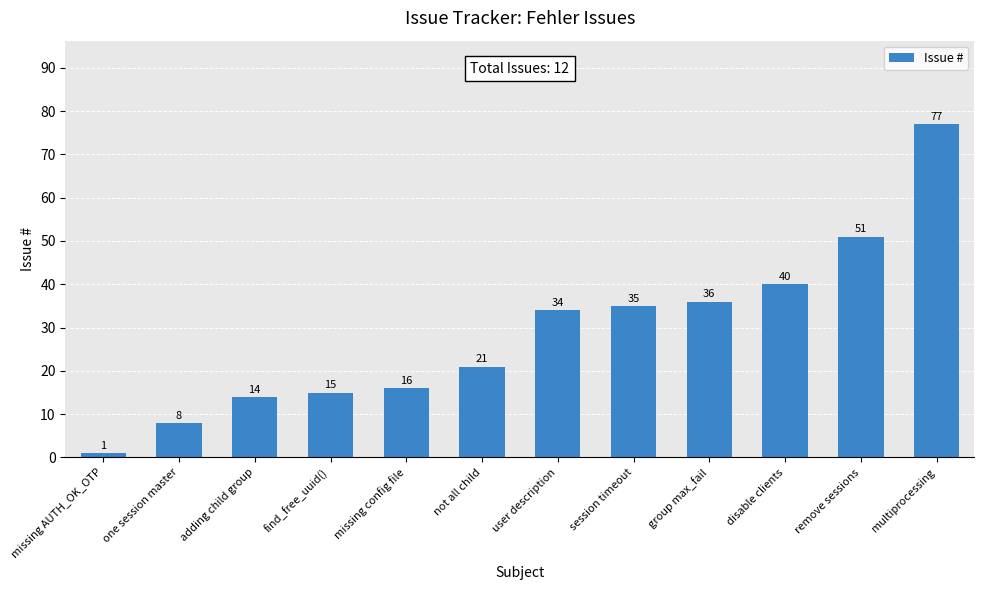

List the labels in order of value, smallest first.

missing AUTH_OK_OTP, one session master, adding child group, find_free_uuid(), missing config file, not all child, user description, session timeout, group max_fail, disable clients, remove sessions, multiprocessing